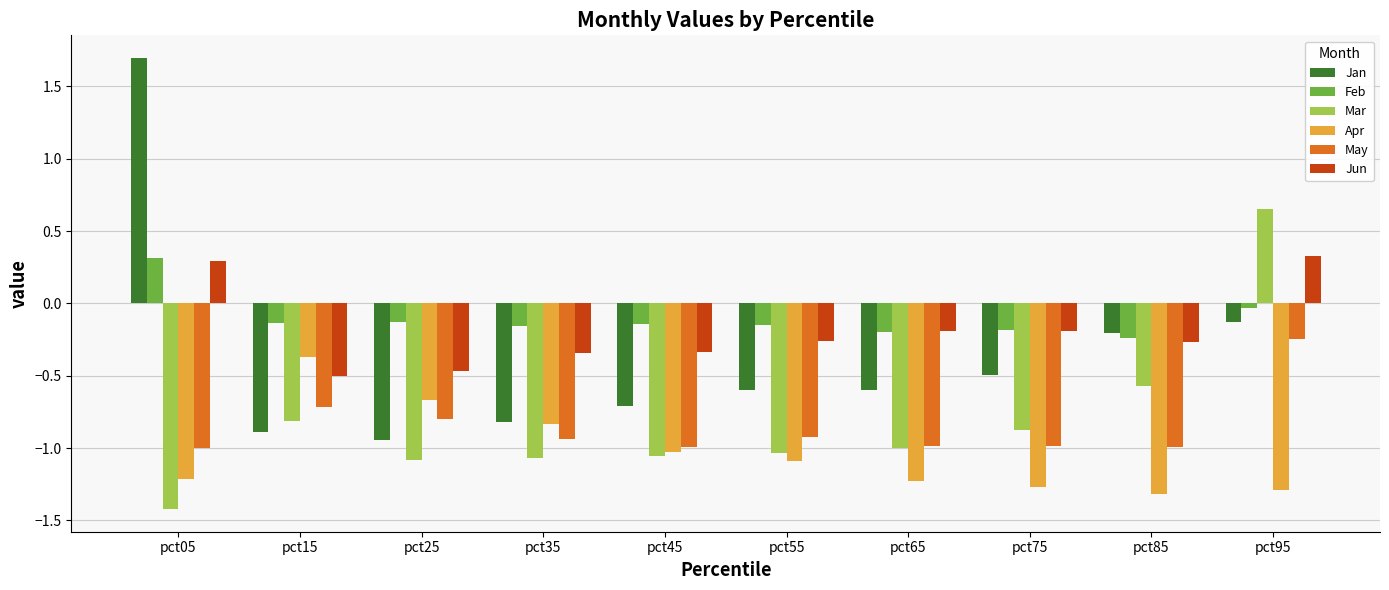

What is the difference between the highest and lowest values at pct45?

0.9